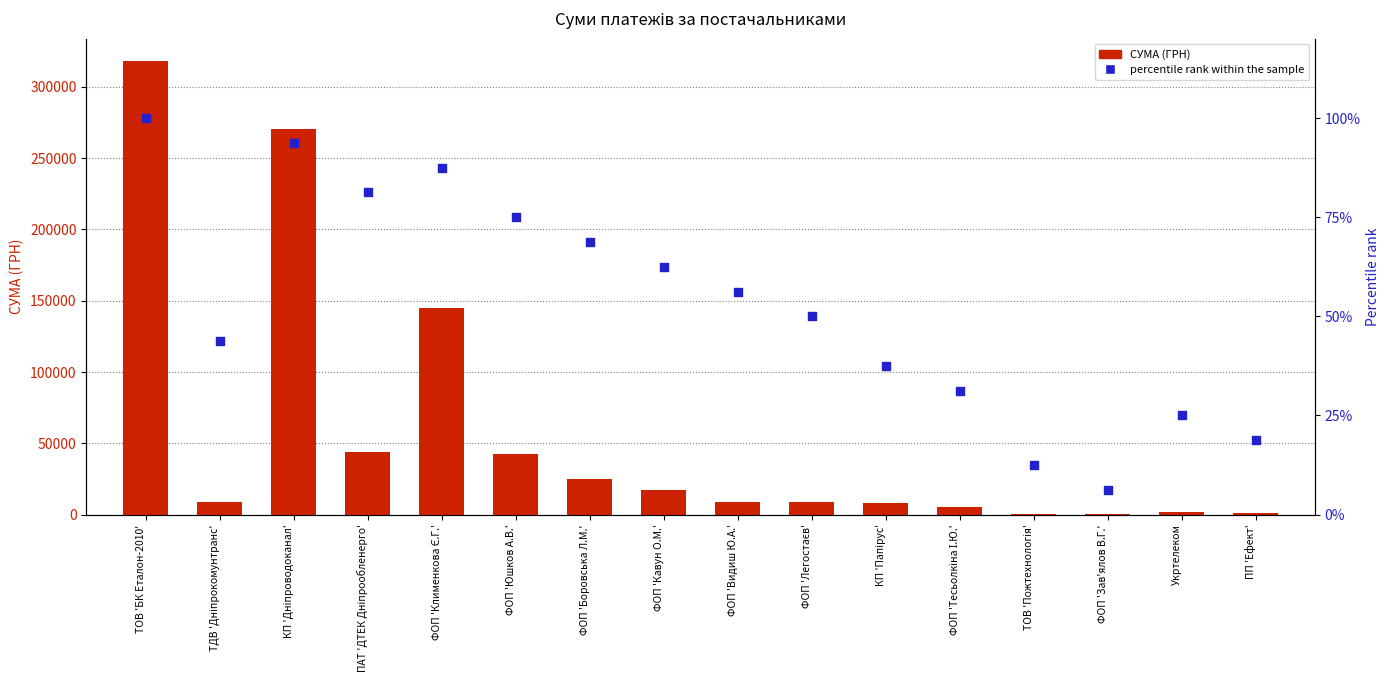

What are all the series names shown in the legend?

СУМА (ГРН), percentile rank within the sample